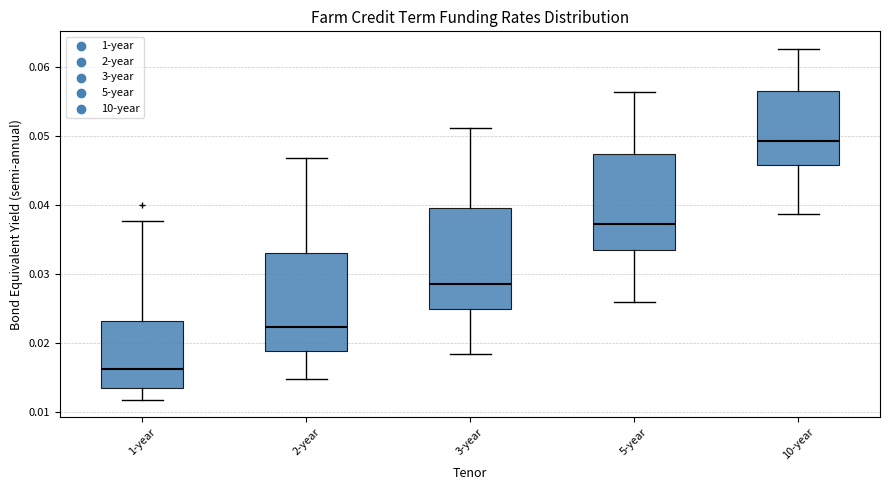

Where does the upper whisker of the box for 2-year end on the y-axis? The values are not printed on the chart, so give them approximately, as read against the axis.

0.047